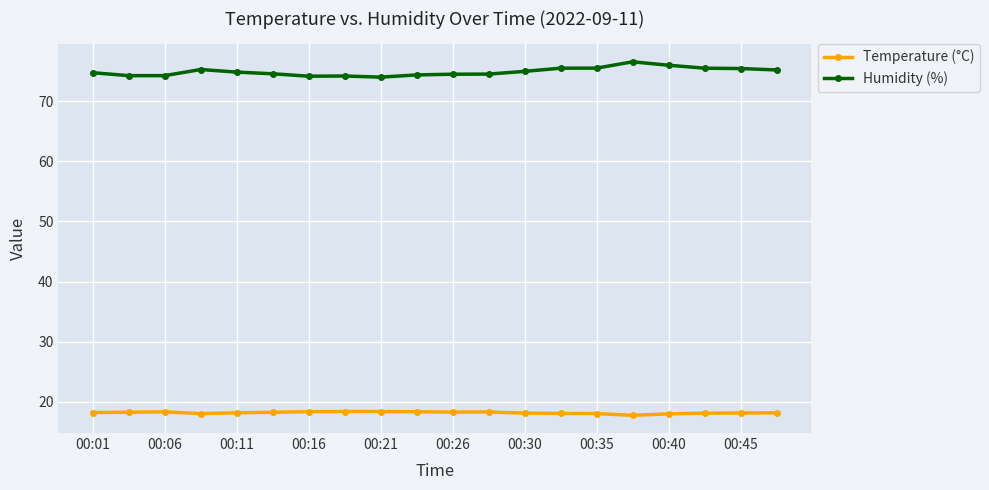

How many lines are shown in the chart?

2